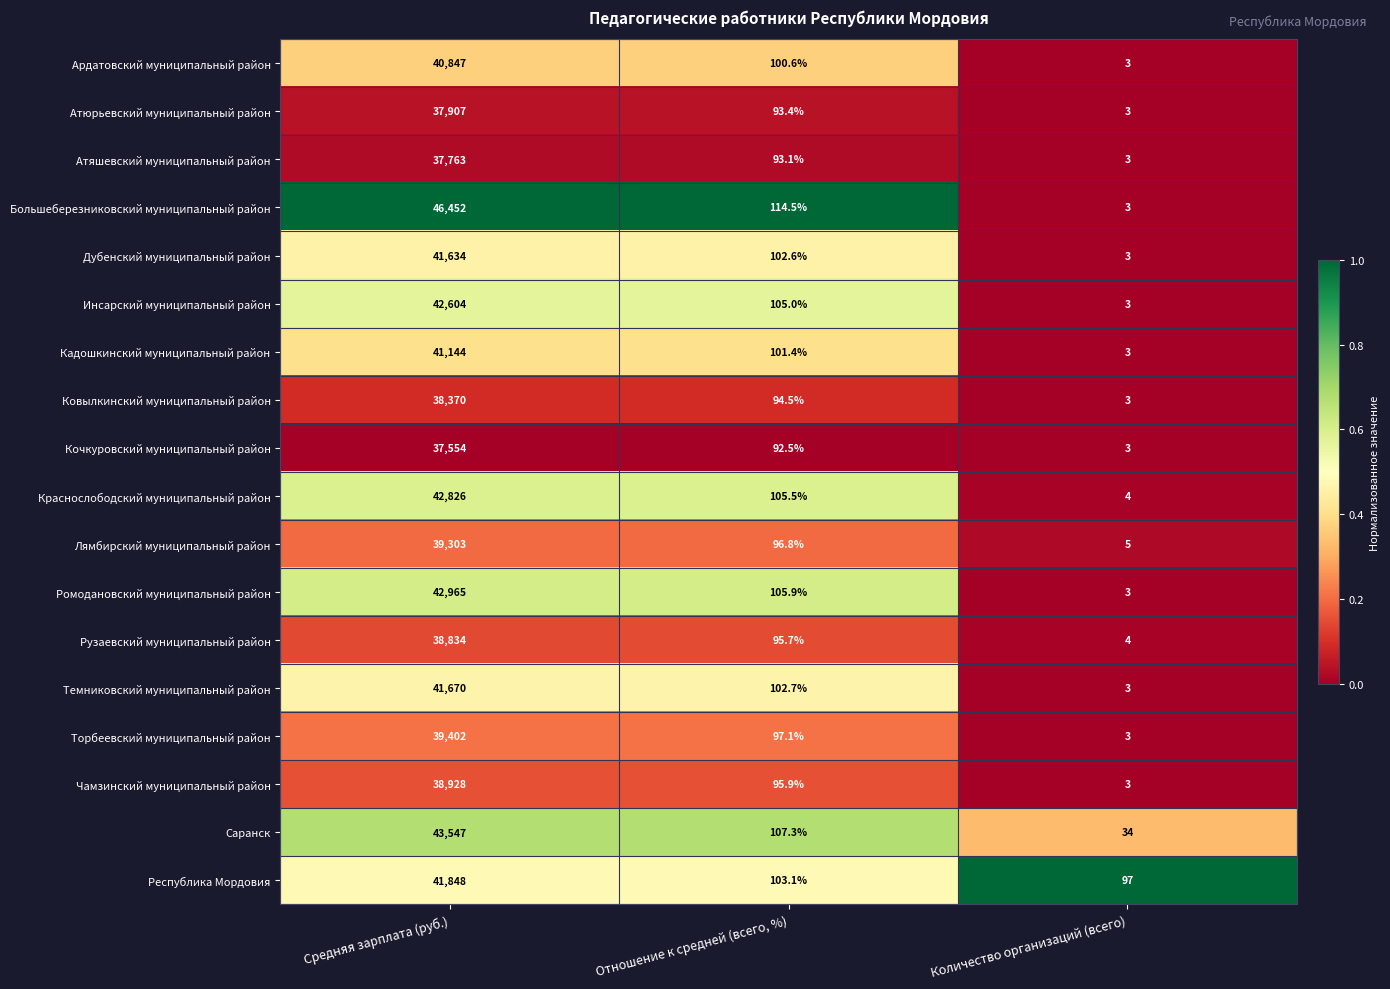

How many data points does each series have?

3